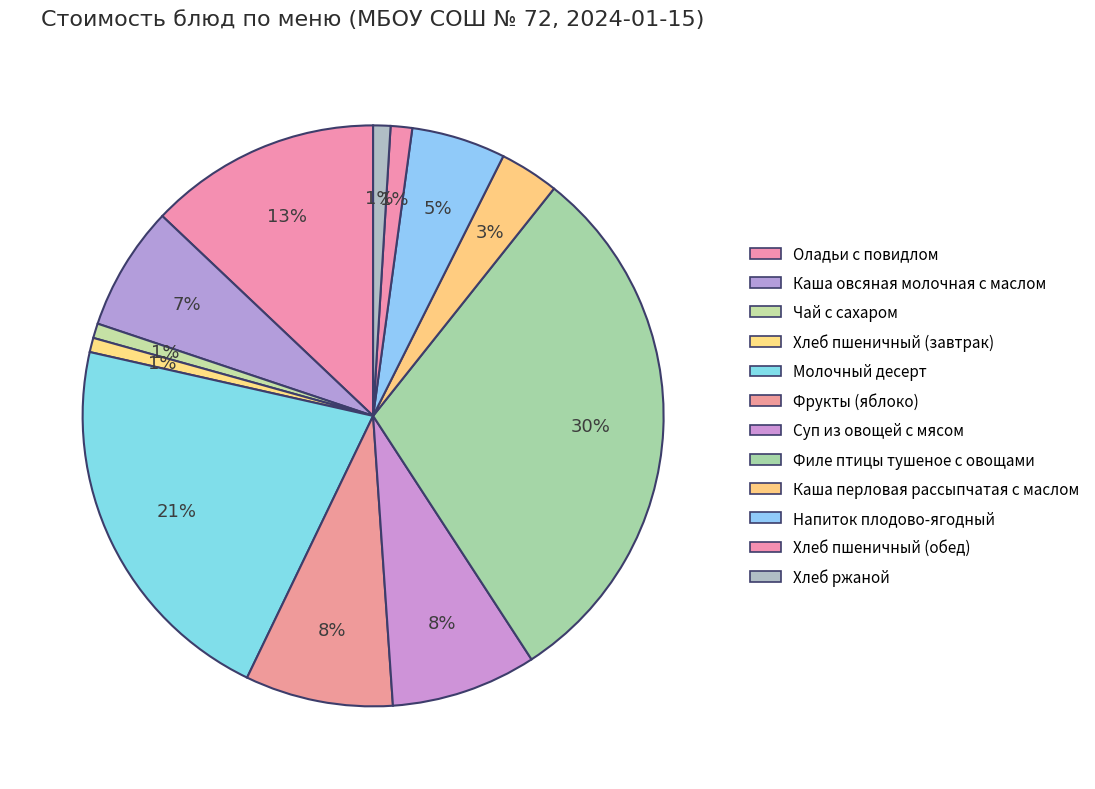

What percentage is the Напиток плодово-ягодный slice, to the nearest percent?

5%